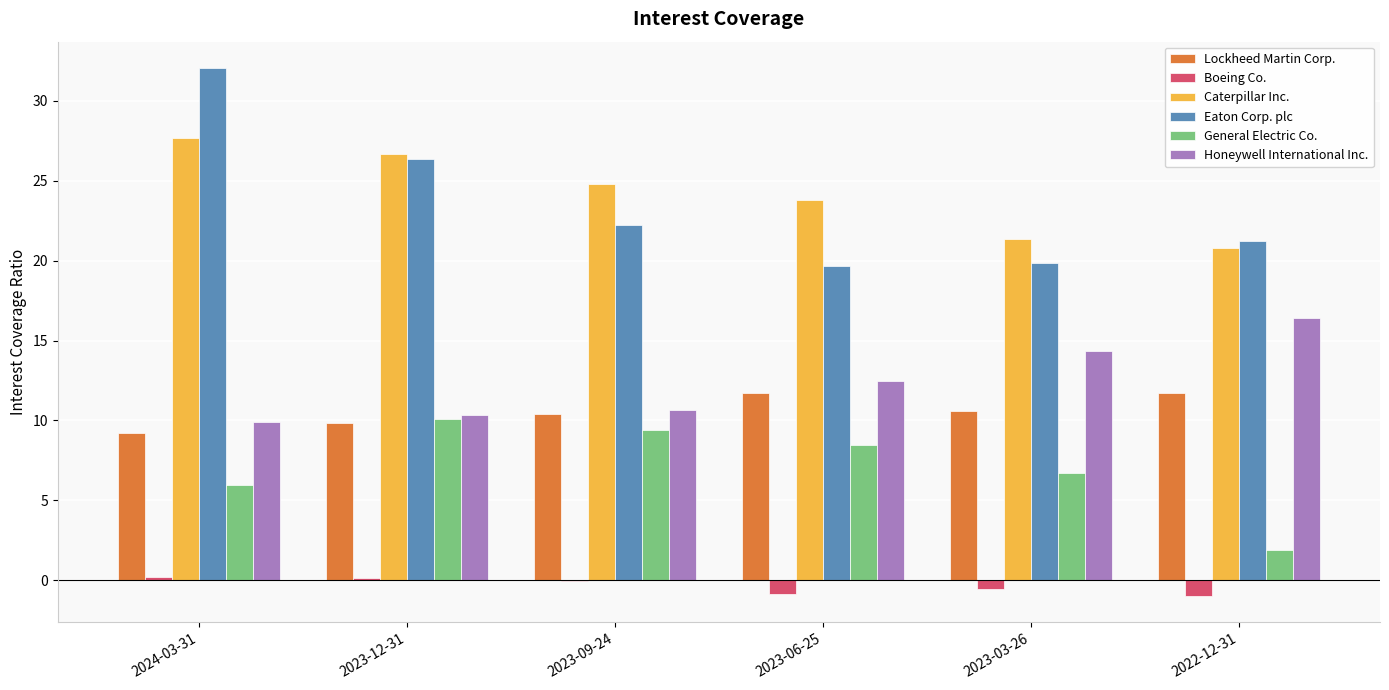

What is the sum of the General Electric Co. values at 2023-09-24 and 2023-06-25?

17.9